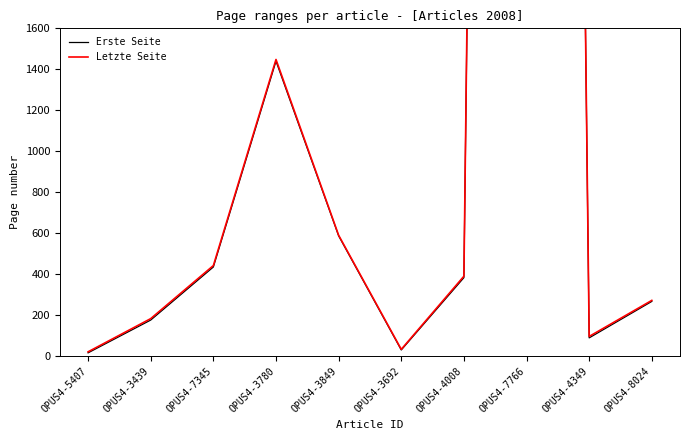

Reading left to right, what are all the values shown in this chart?

Erste Seite: 16	176	435	1440	587	30	383	25504	89	267
Letzte Seite: 21	183	442	1448	590	33	390	25600	96	272